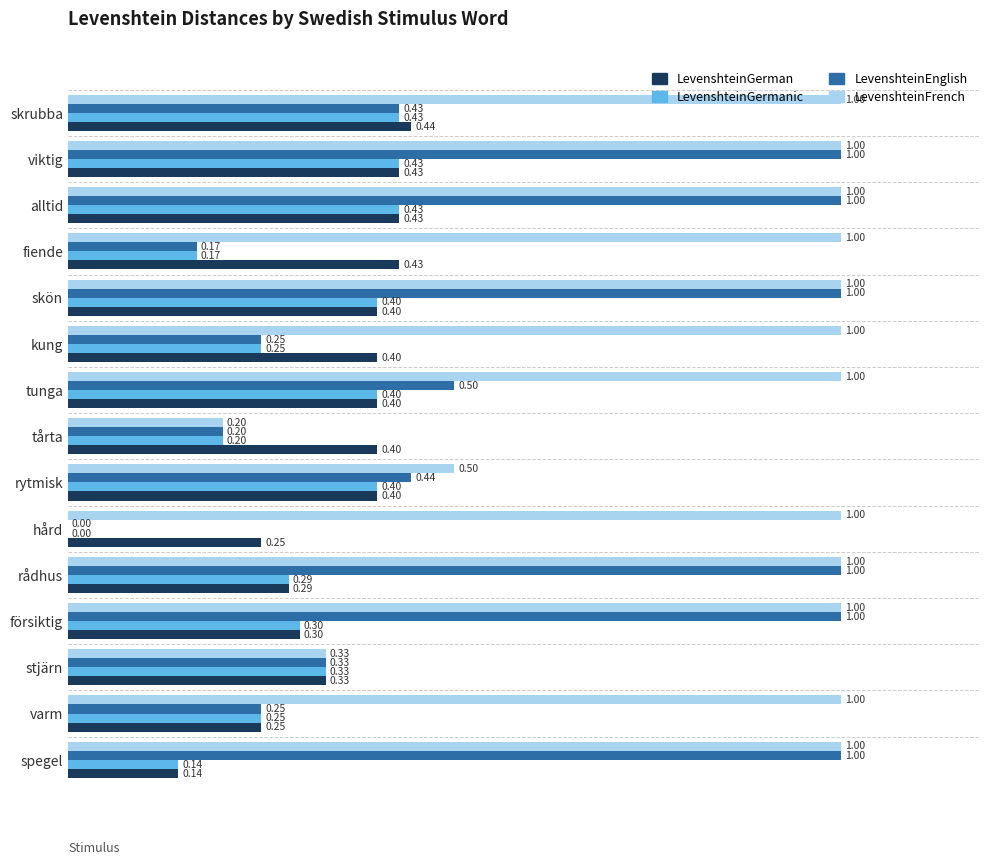

At which label does LevenshteinGerman reach its peak?

skrubba